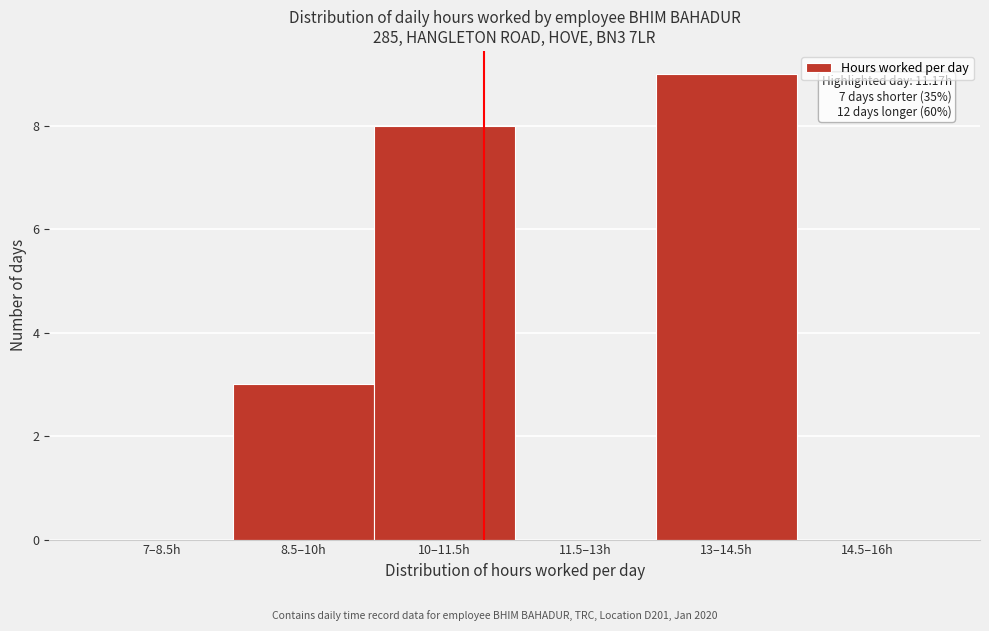

Reading left to right, list all the values displayed in this chart.

7–8.5h=0	8.5–10h=3	10–11.5h=8	11.5–13h=0	13–14.5h=9	14.5–16h=0